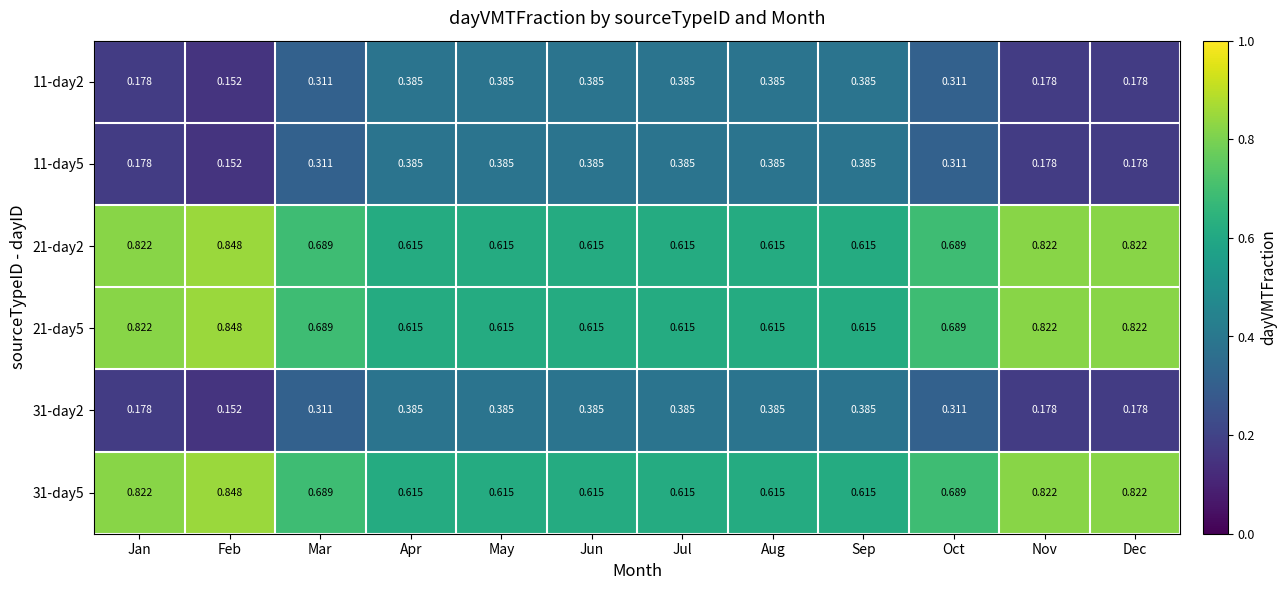

Is the value of 31-day2 at Aug greater than the value of 11-day5 at Feb?

Yes